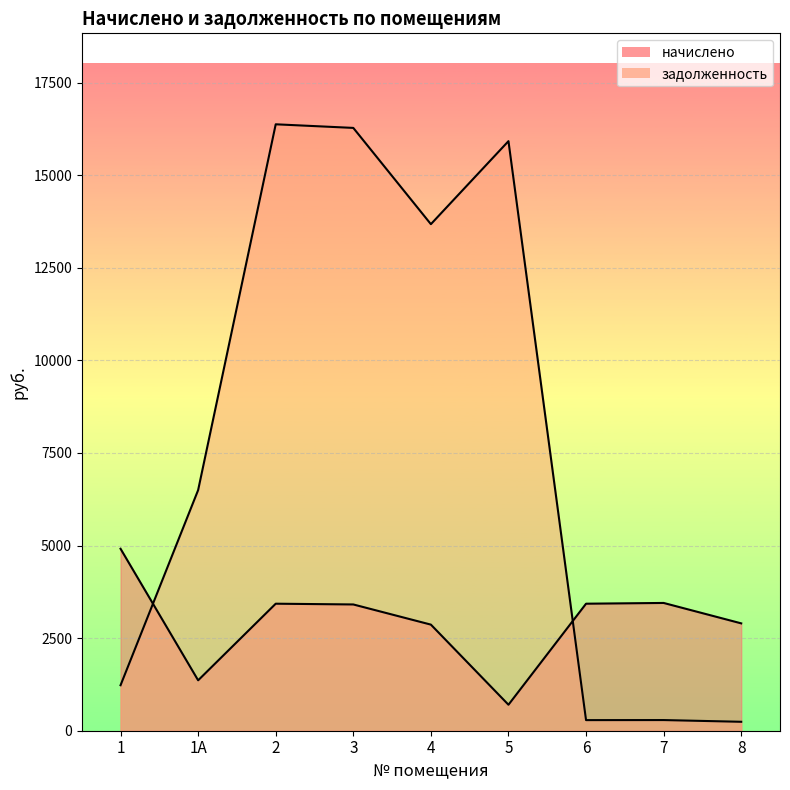

At which label does начислено reach its peak?

1